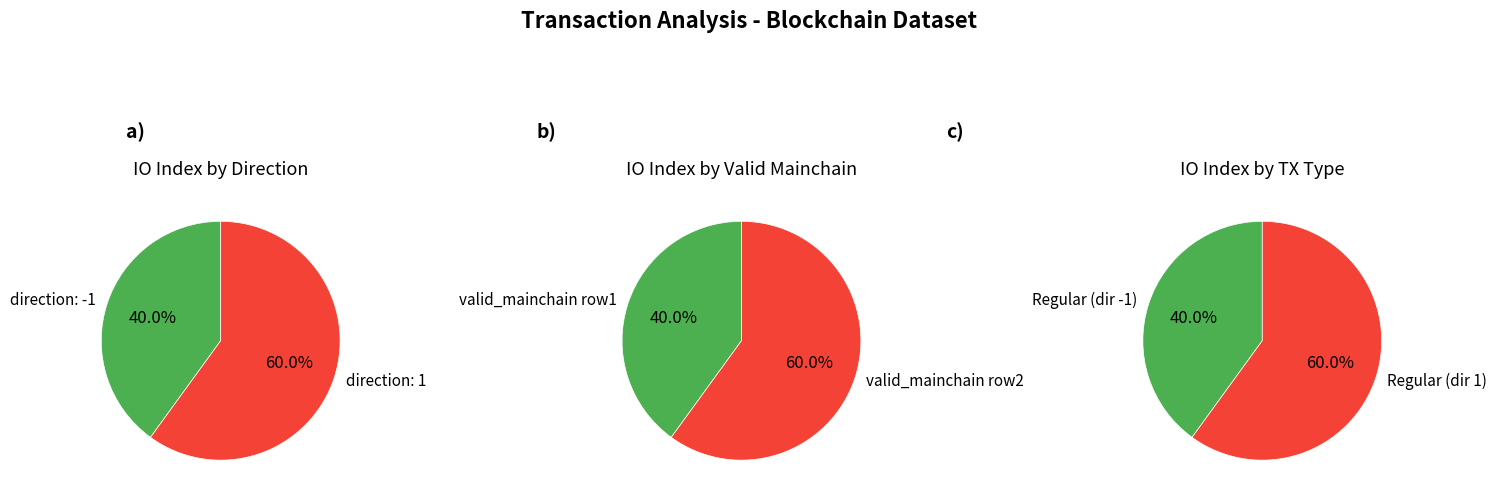

To the nearest percent, what is the average slice percentage?

50%